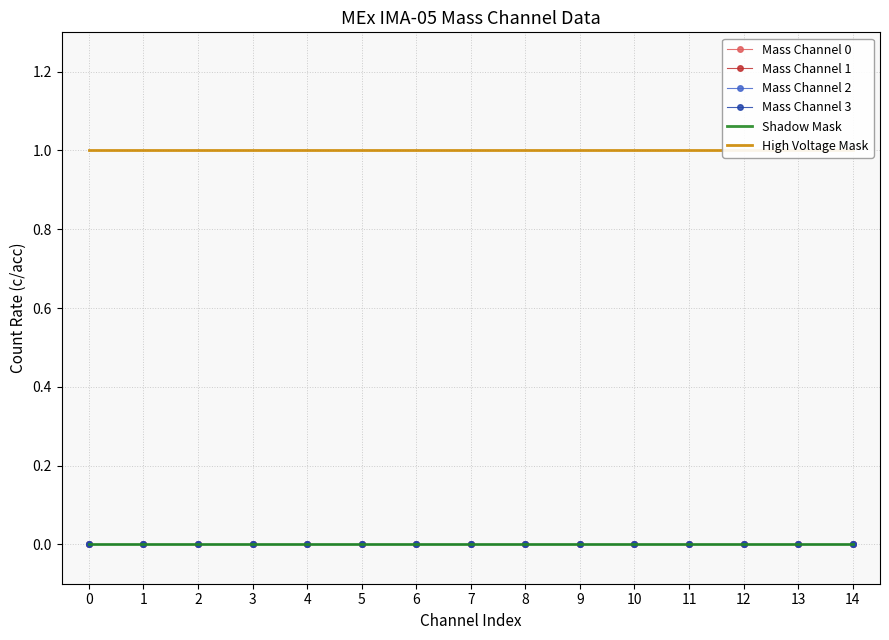

What is the sum of all High Voltage Mask values?

15